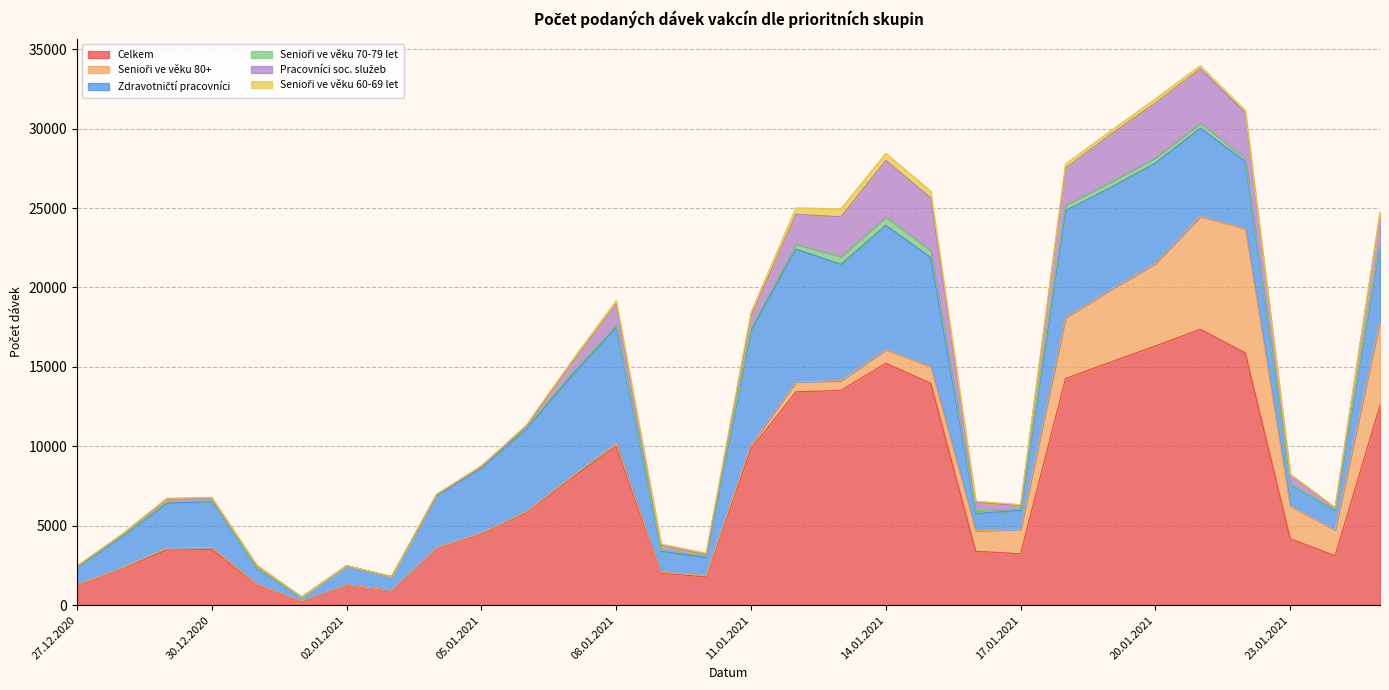

In Zdravotničtí pracovníci, how many points are higher than both neighbors (excluding endpoints)?

6